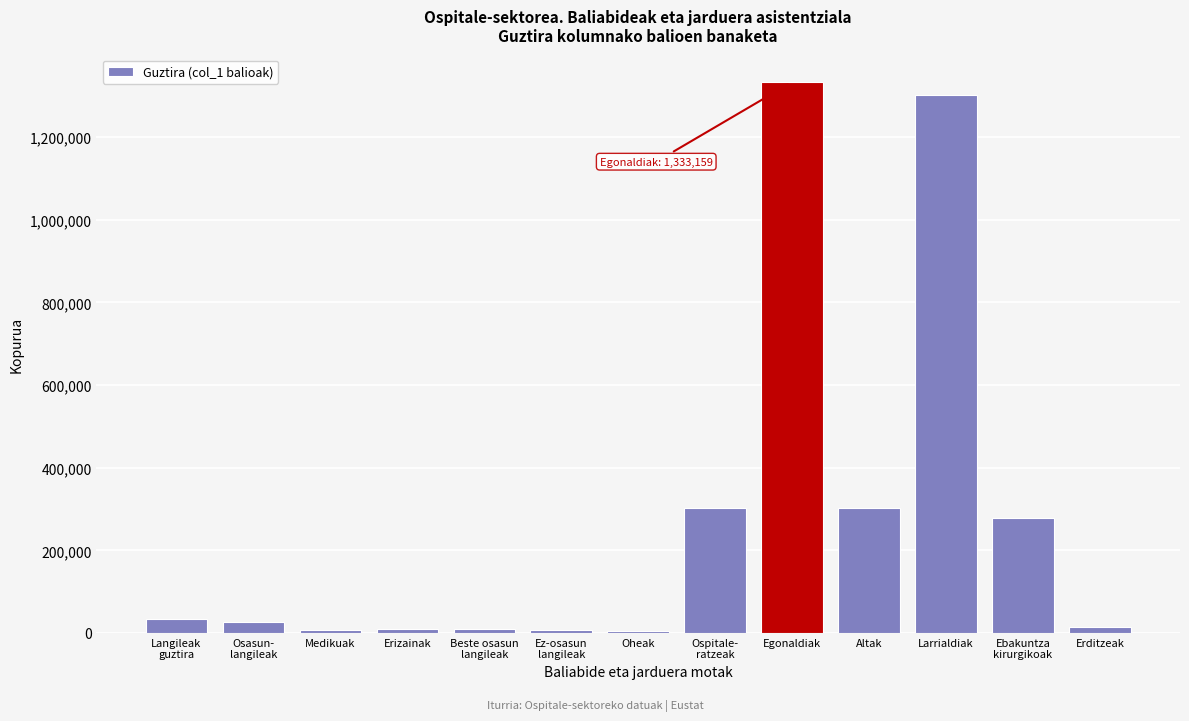

Where is the data nearest to the value 669269?

Altak